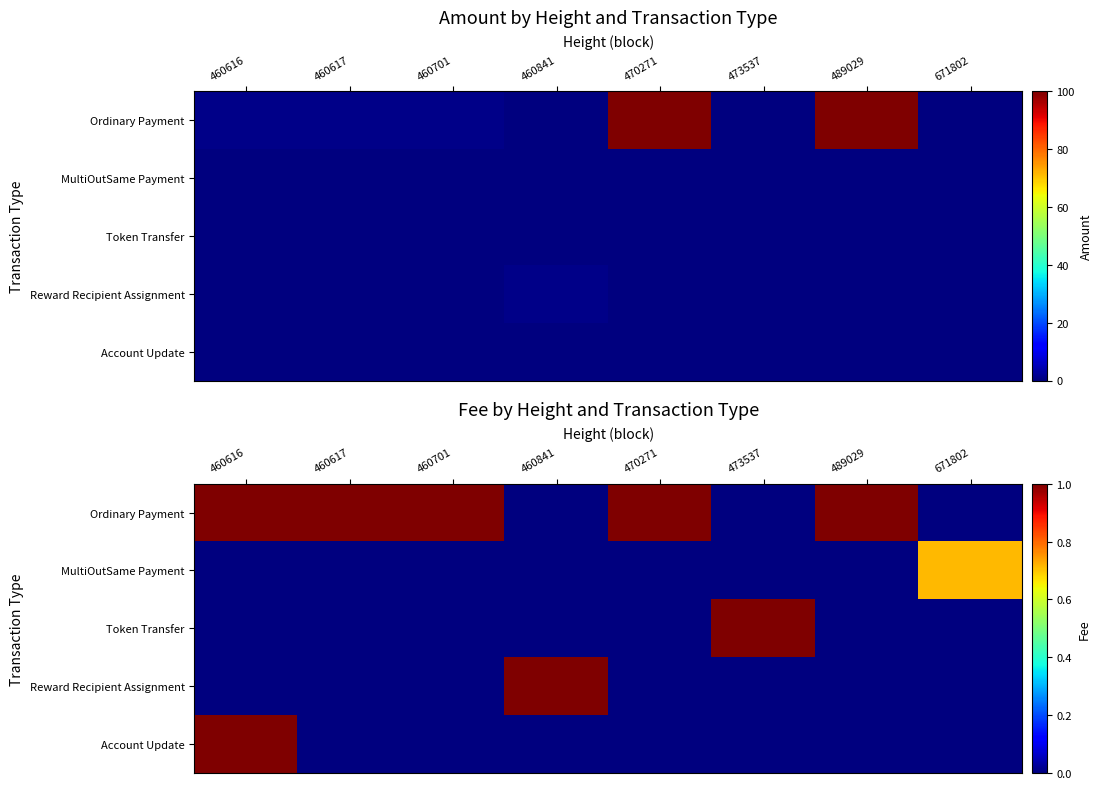

The value of Ordinary Payment at 460616 is 1.0. True or false?

True